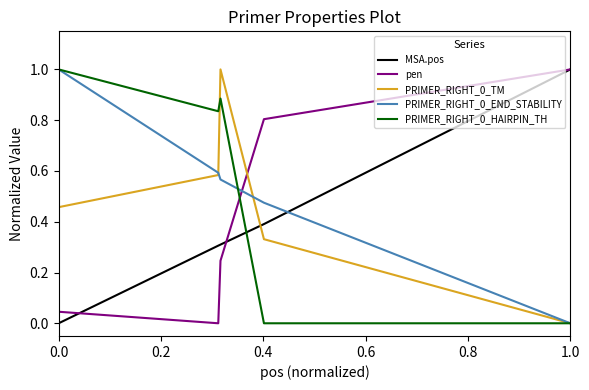

True or false: pen and PRIMER_RIGHT_0_END_STABILITY cross at least once.

True